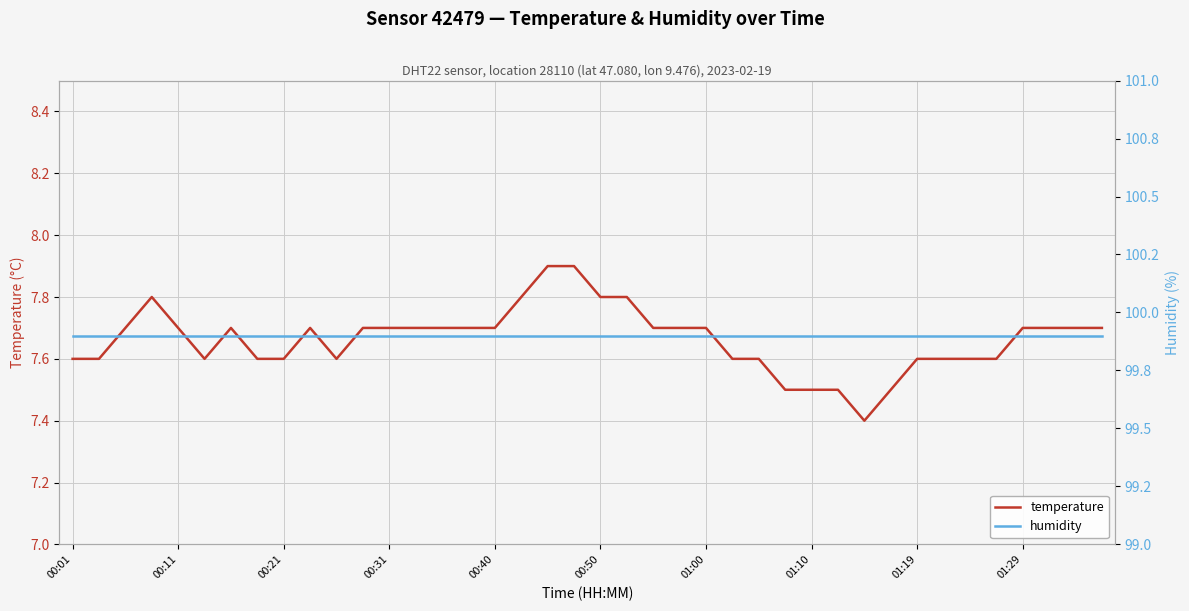

What is the lowest value of the temperature series?

7.4